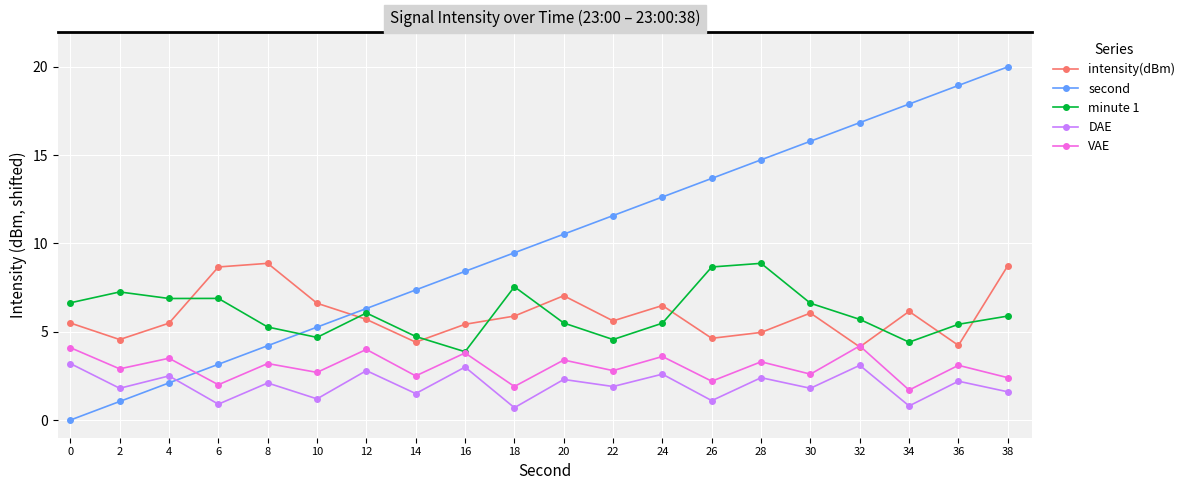

Is it true that VAE equals 2.5 at 14?

True